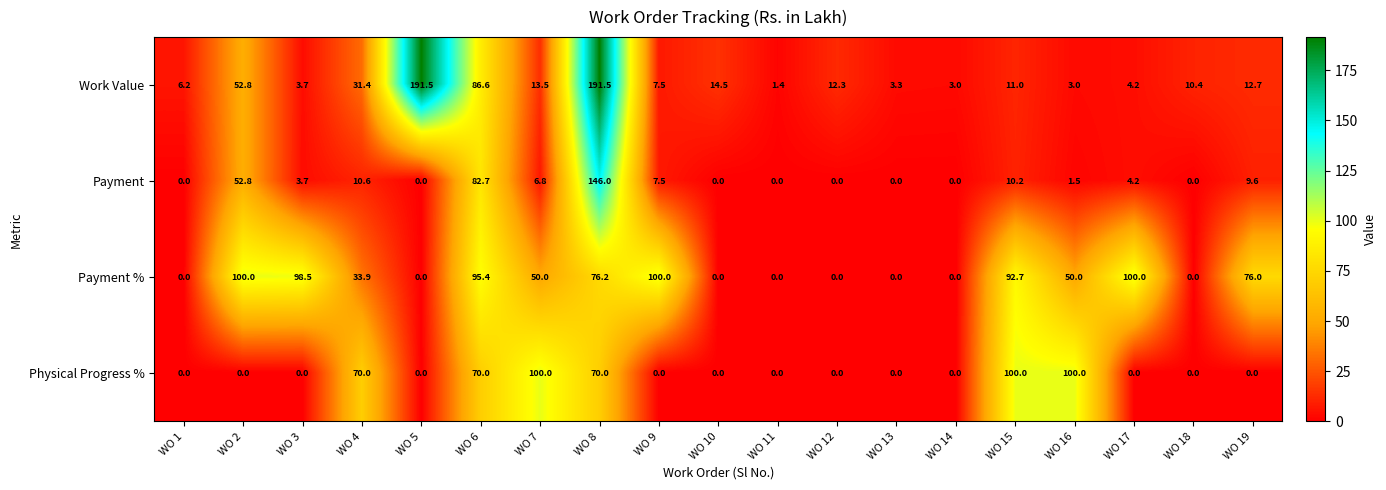

The value of Payment at WO 15 is 16.5. True or false?

False